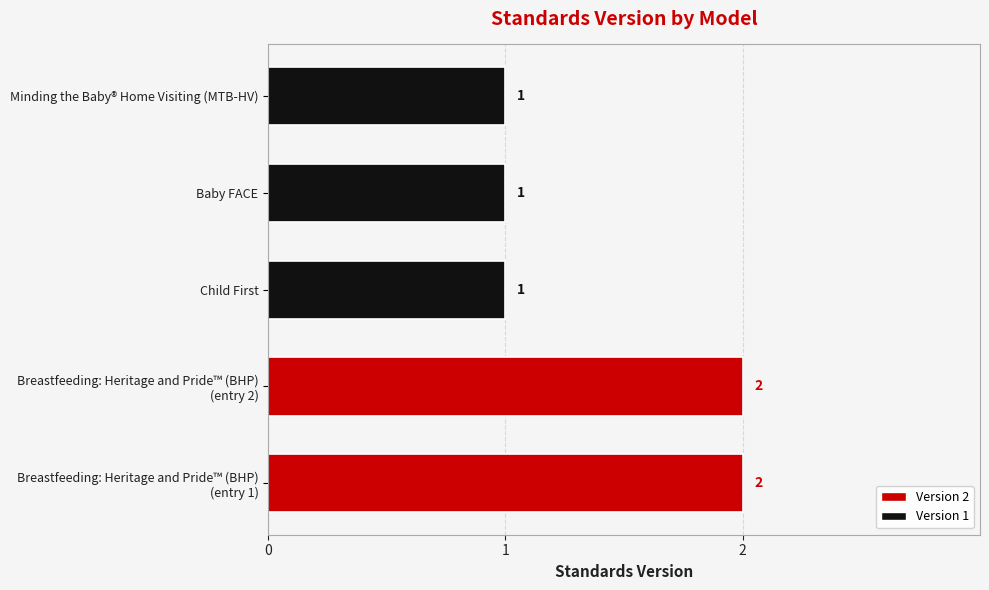

Count the values in the range 1 to 2.

5